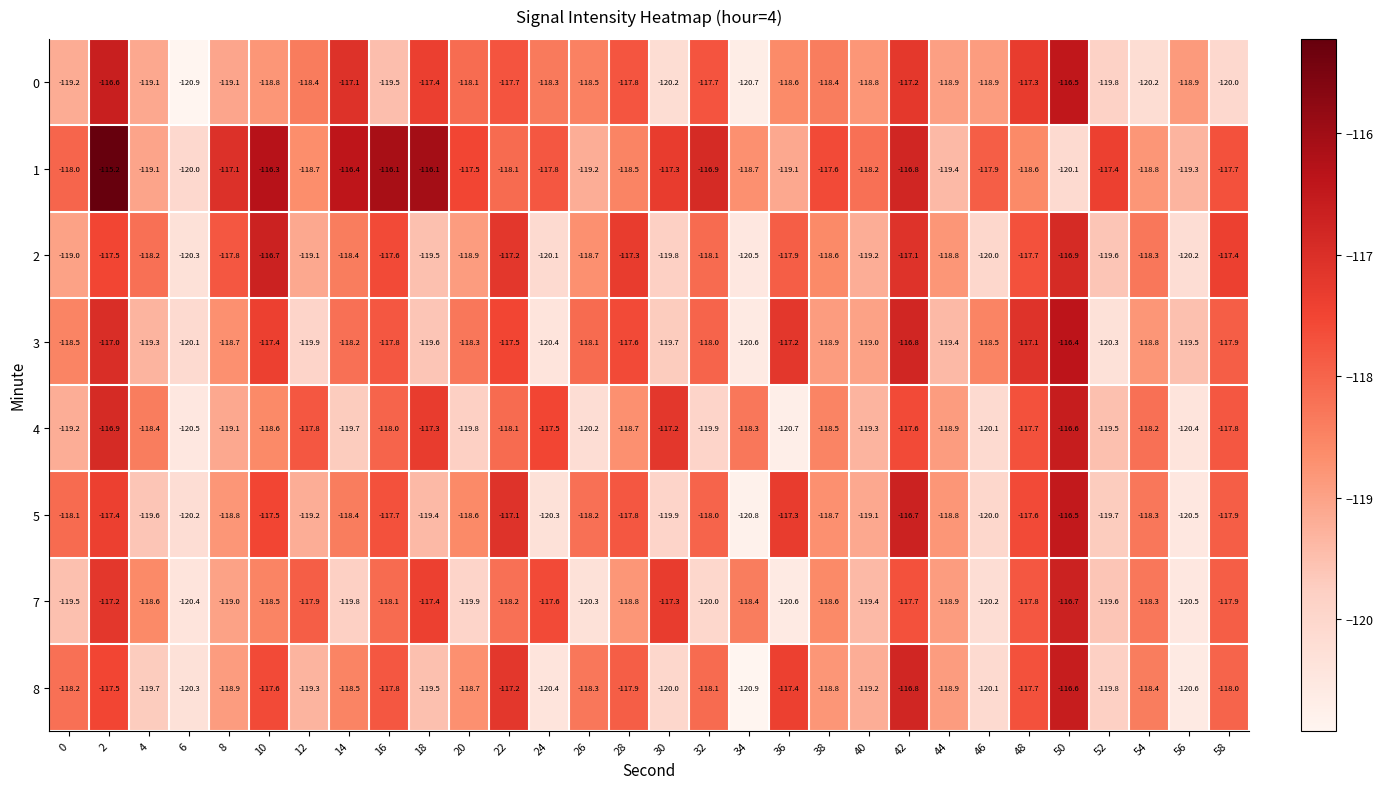

What is the spread (max minus min) of values at 58?

2.6